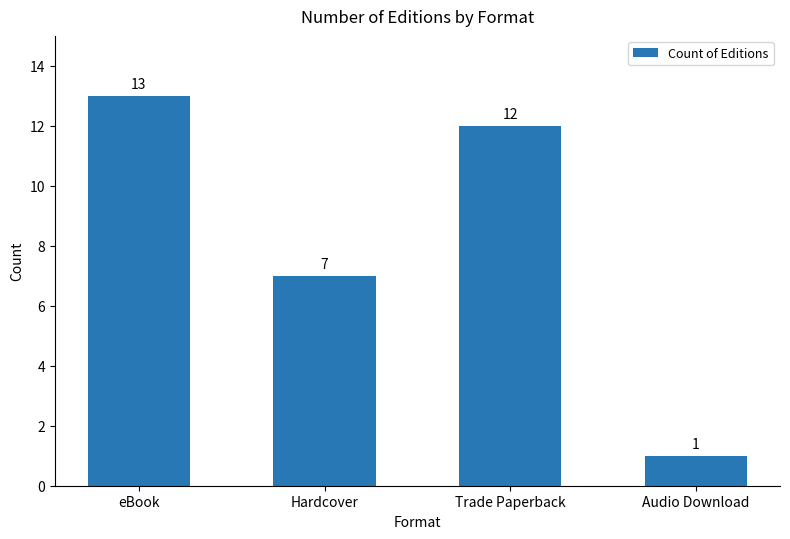

Rank the categories by value from highest to lowest.

eBook, Trade Paperback, Hardcover, Audio Download